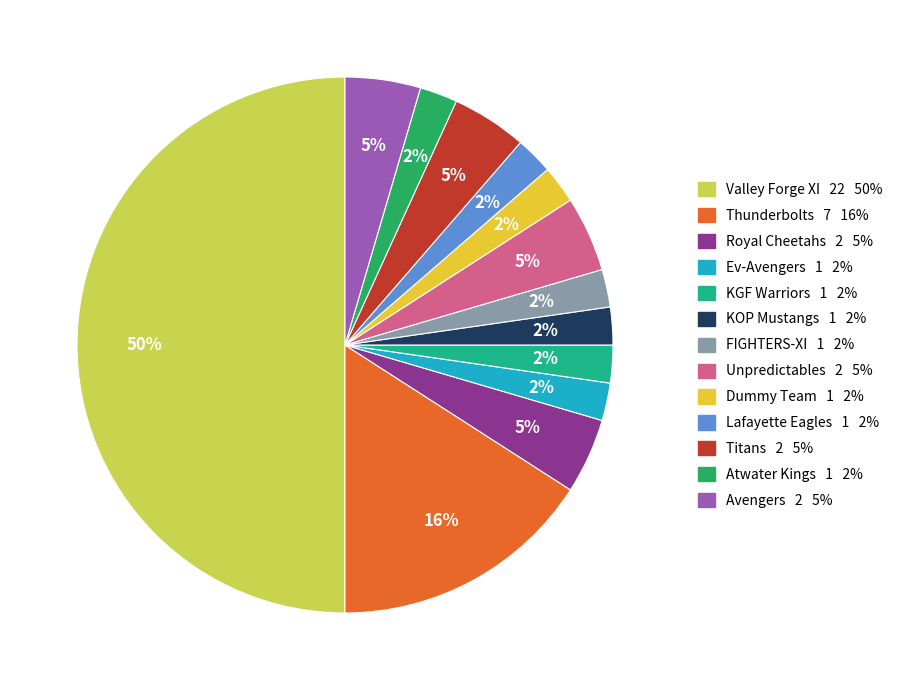

To the nearest percent, what is the difference between the largest and smallest slice percentages?

48%